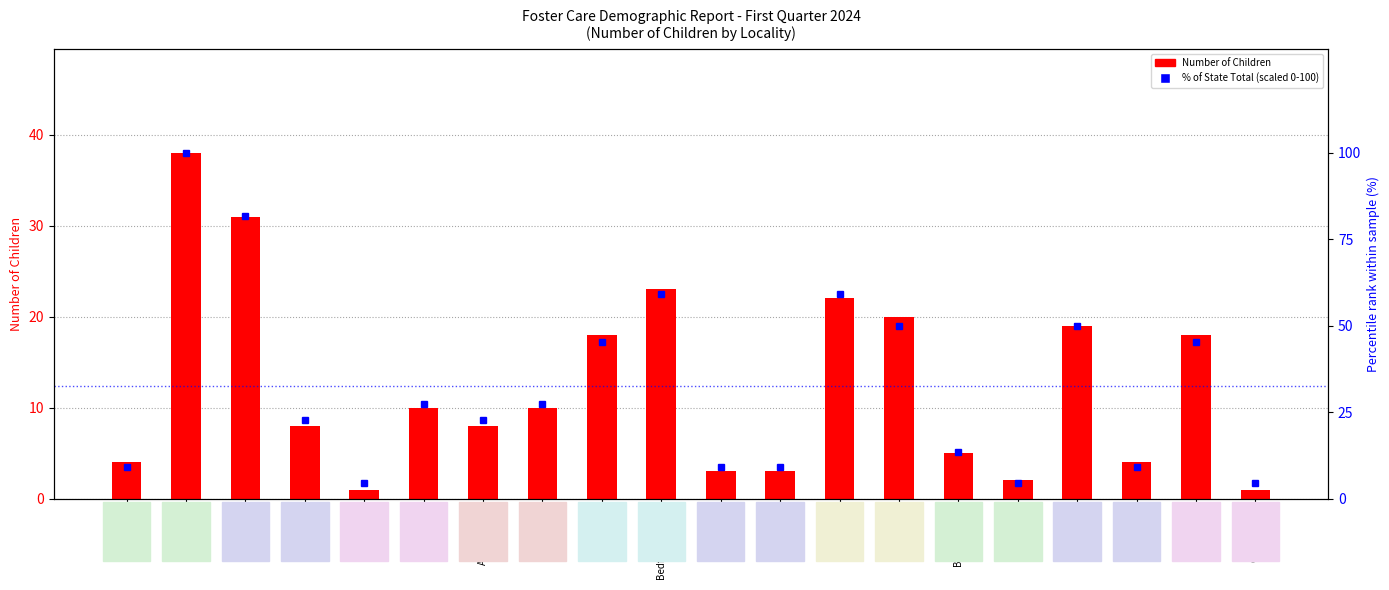

At which category is the sum across all series the highest?

Albemarle